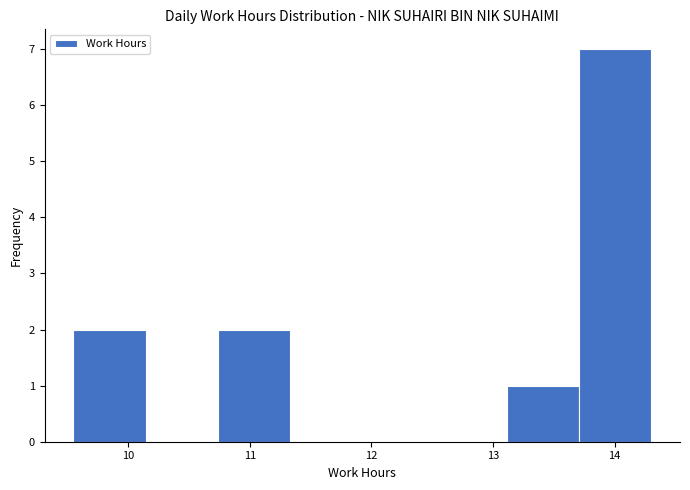

Which range on the x-axis has the tallest bar?

13.7 to 14.3